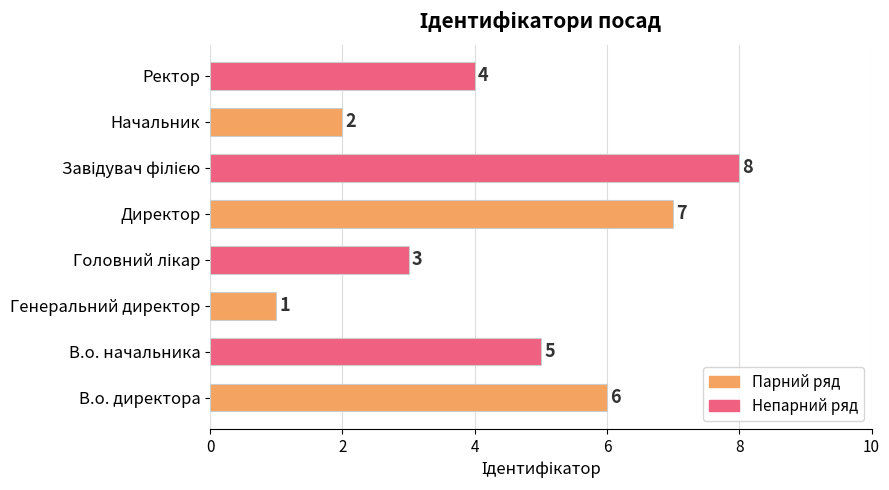

How many values are below 5?

4